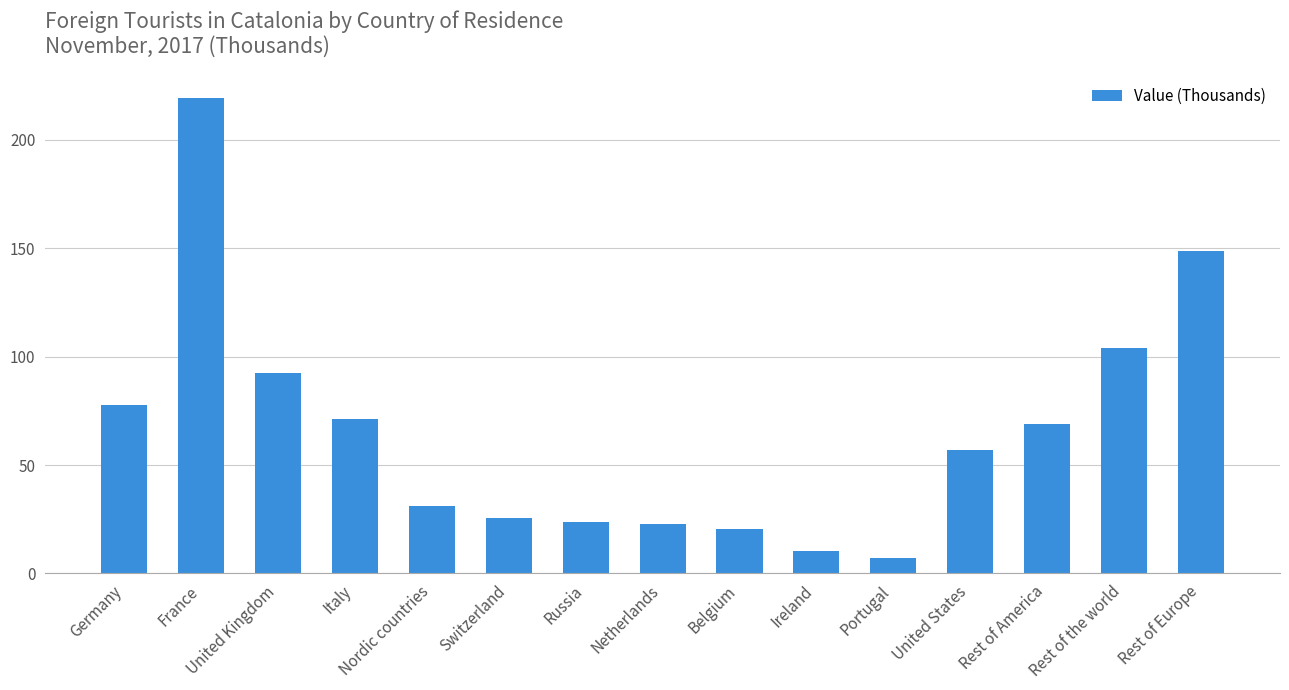

True or false: the data shows 54.0 at Nordic countries.

False